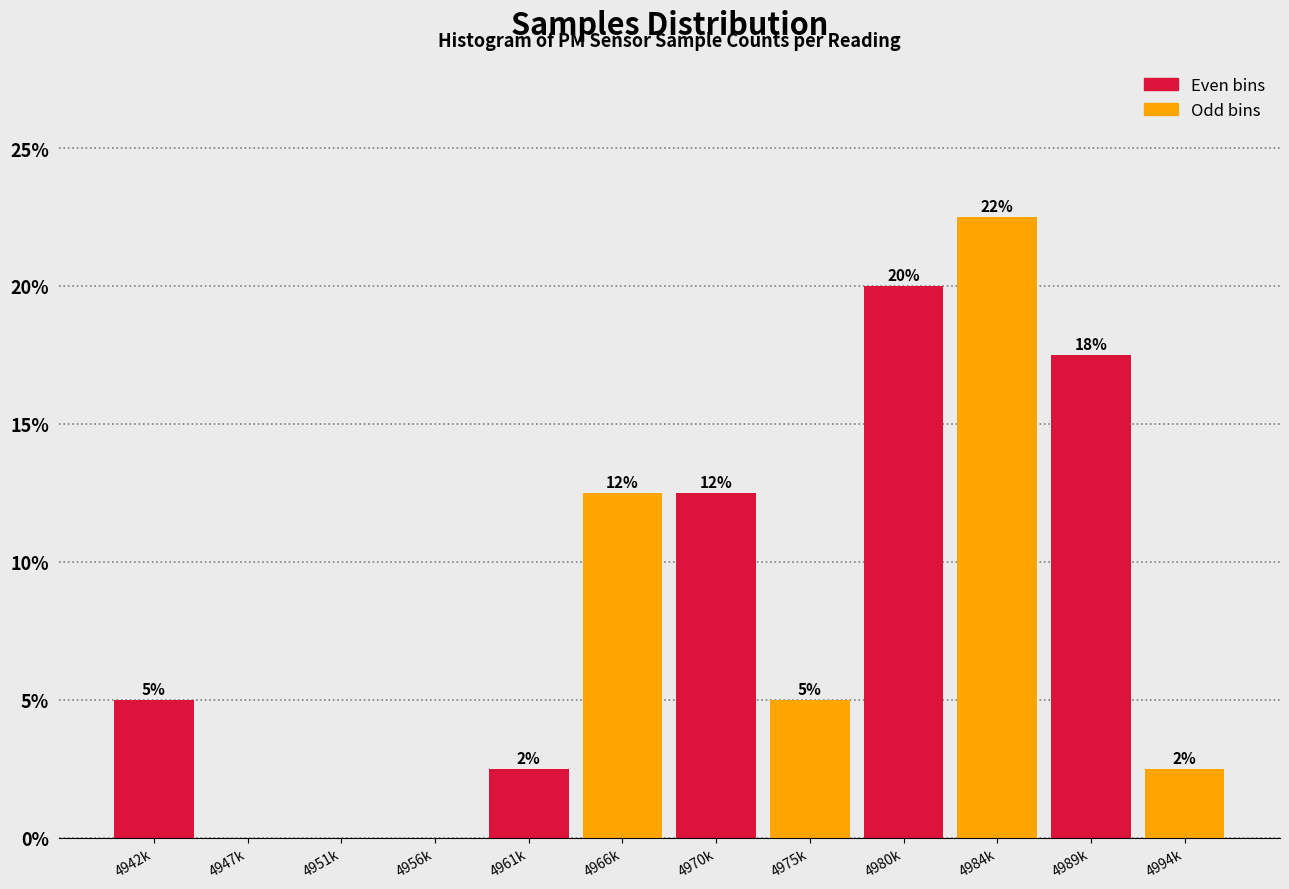

Are the bars horizontal?

No